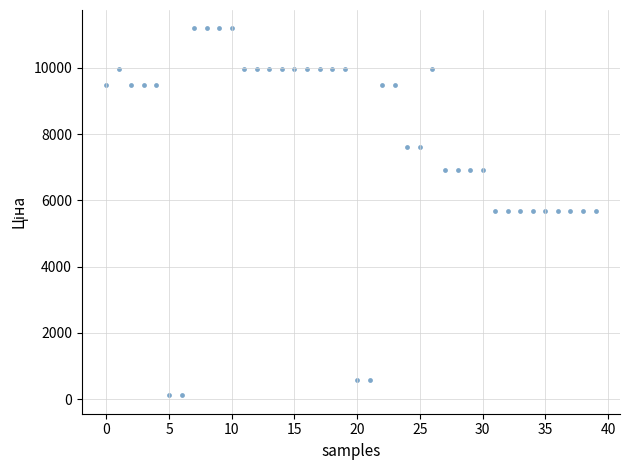

What is the range of Y values (max minus min)?

11074.1